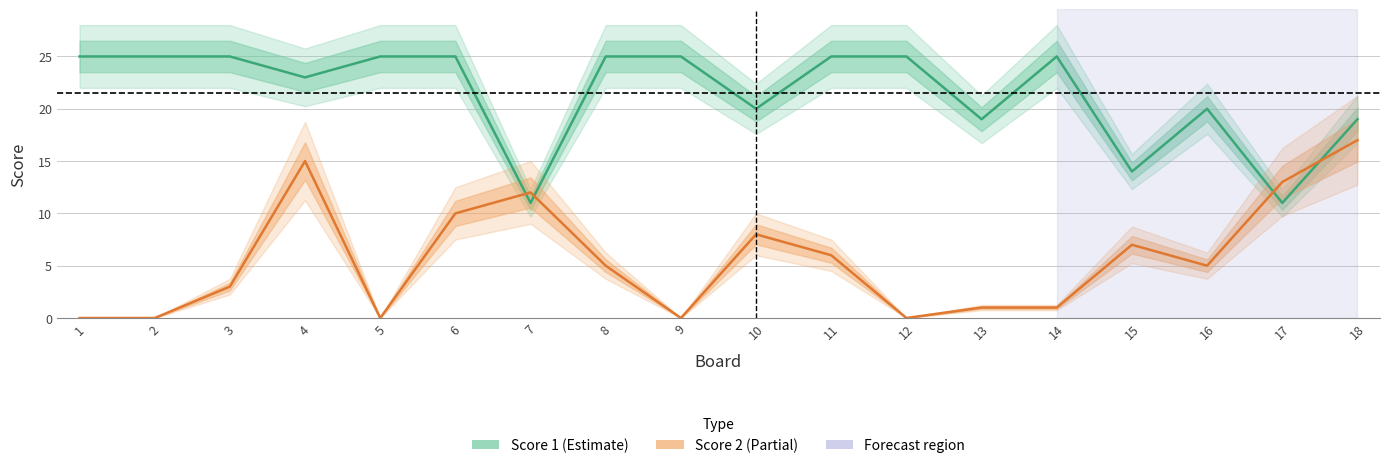

How many intersections are there between Score 1 and Score 2?

4